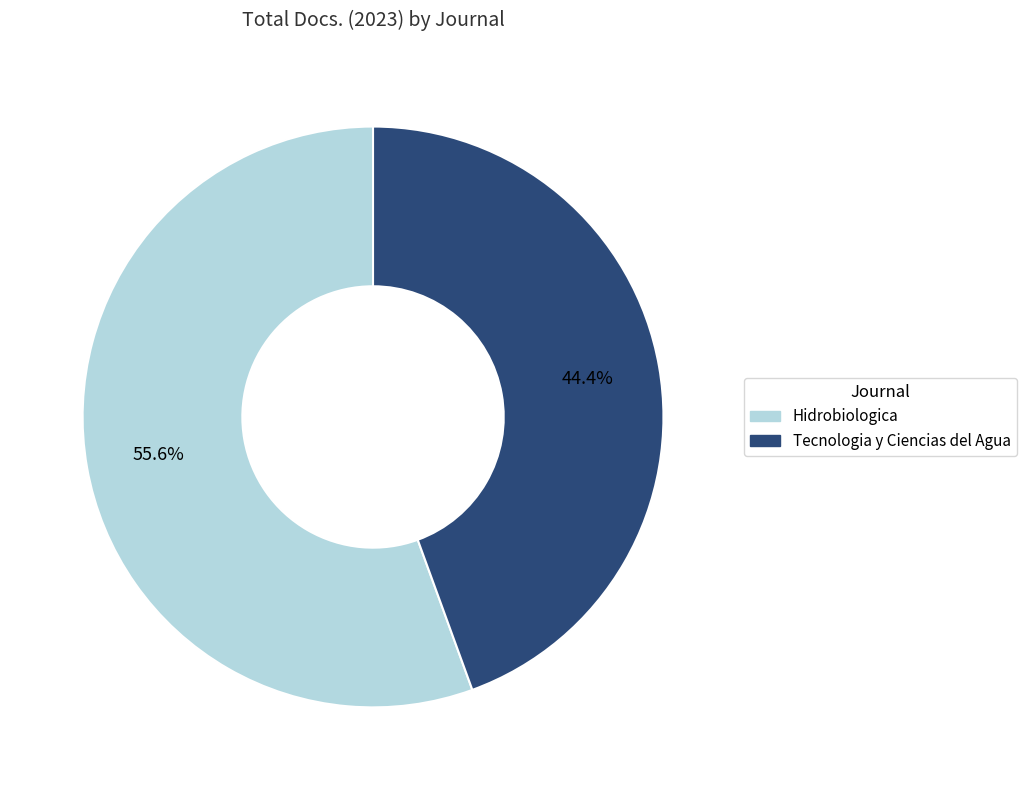

To the nearest percent, what is the difference between the Hidrobiologica and Tecnologia y Ciencias del Agua slice percentages?

11%